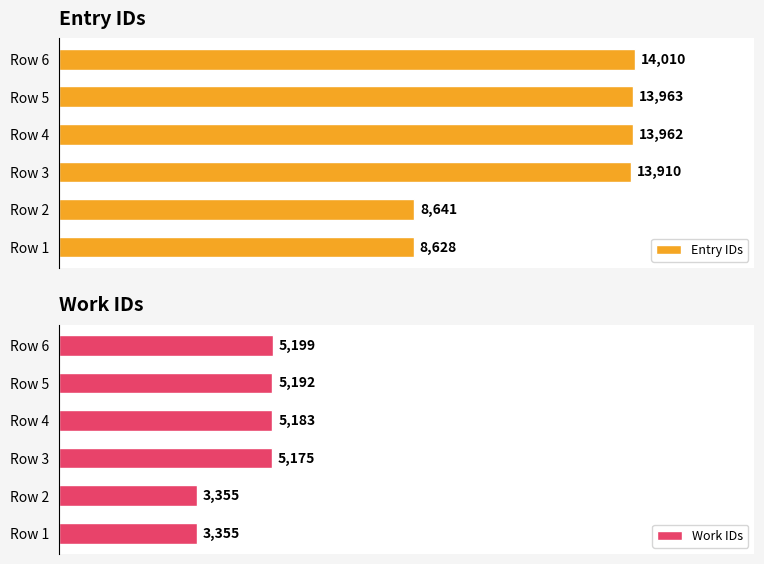

At how many categories does at least one series exceed 6740?

6